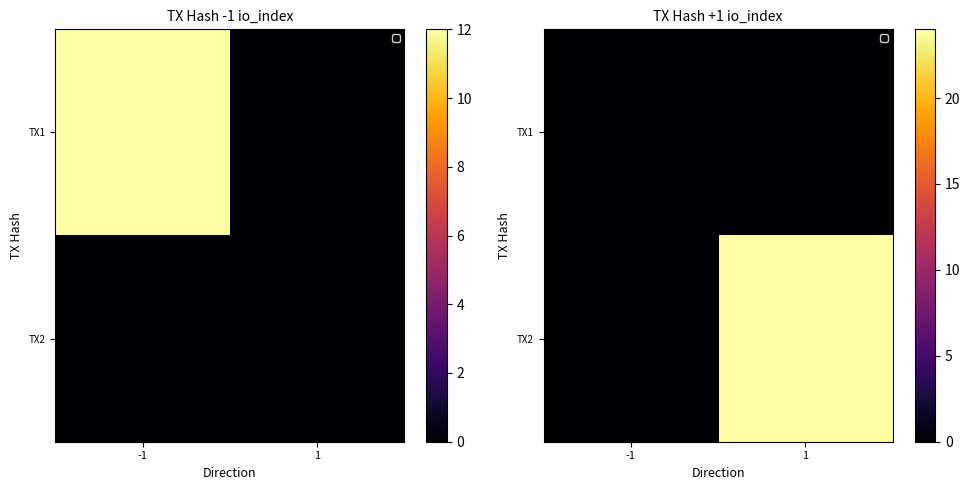

At -1, list the series in order from smallest to largest.

TX1, TX2